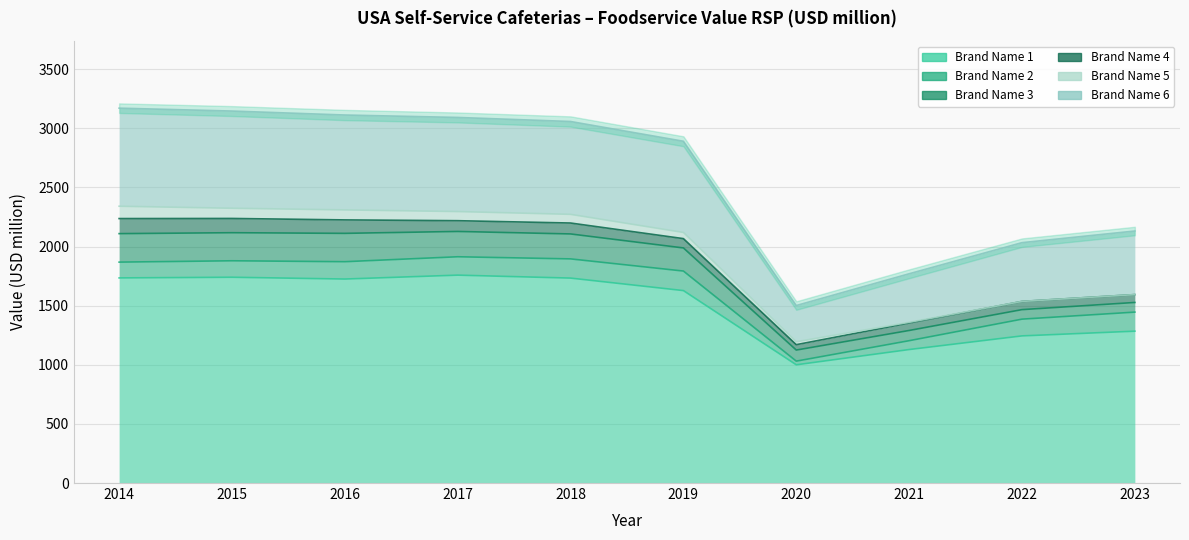

List the labels in order of Foodservice Value RSP (Brand Name 4) value, largest first.

2014, 2015, 2016, 2018, 2017, 2019, 2022, 2023, 2021, 2020